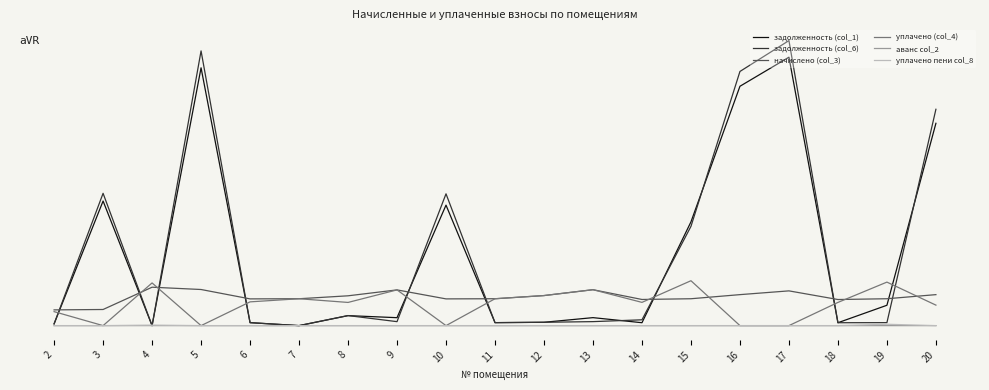

At which category is the sum across all series the highest?

17